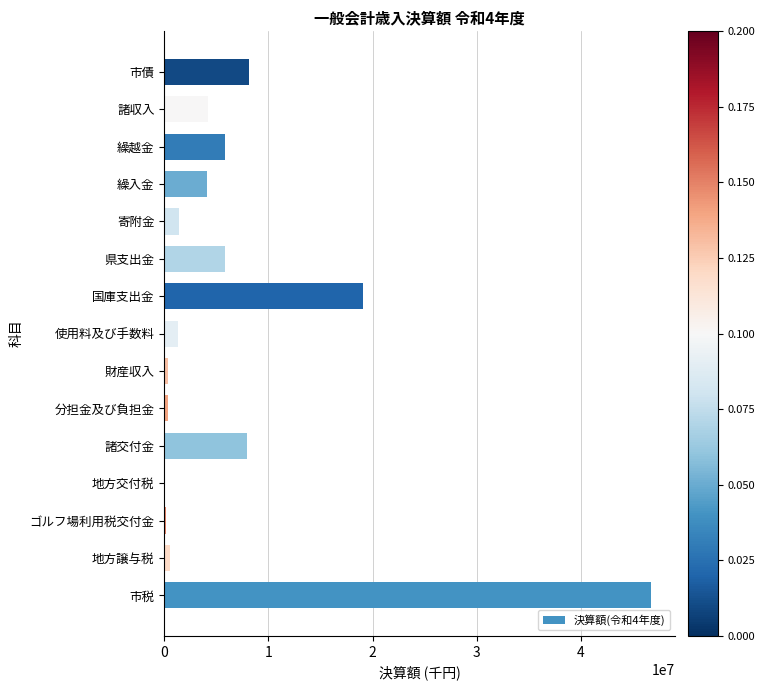

Where is the data nearest to the value 23384402?

国庫支出金